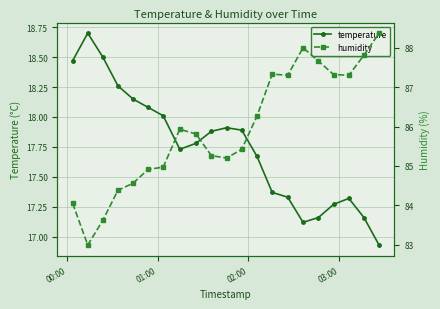

How many lines are shown in the chart?

2